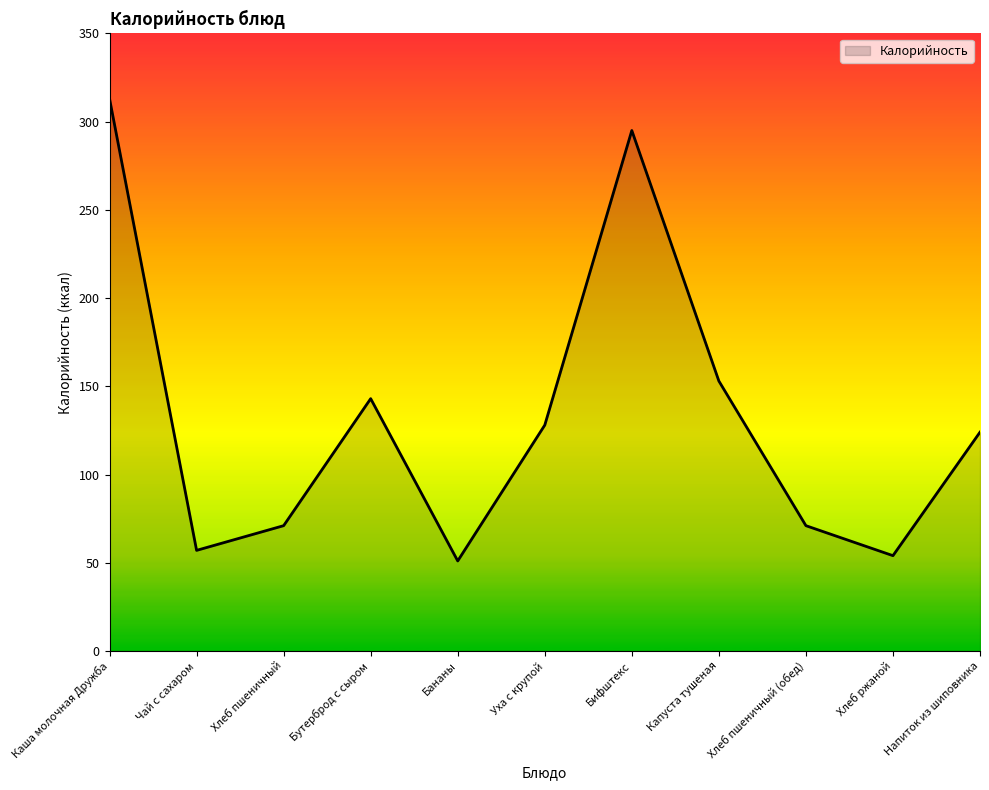

What is the difference between the values at Хлеб пшеничный and Капуста тушеная?

82